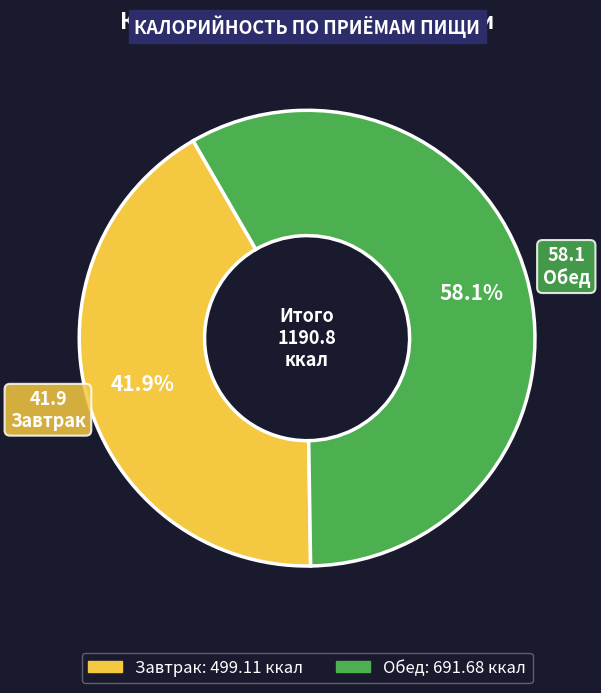

To the nearest percent, what is the combined percentage of Обед and Завтрак?

100%